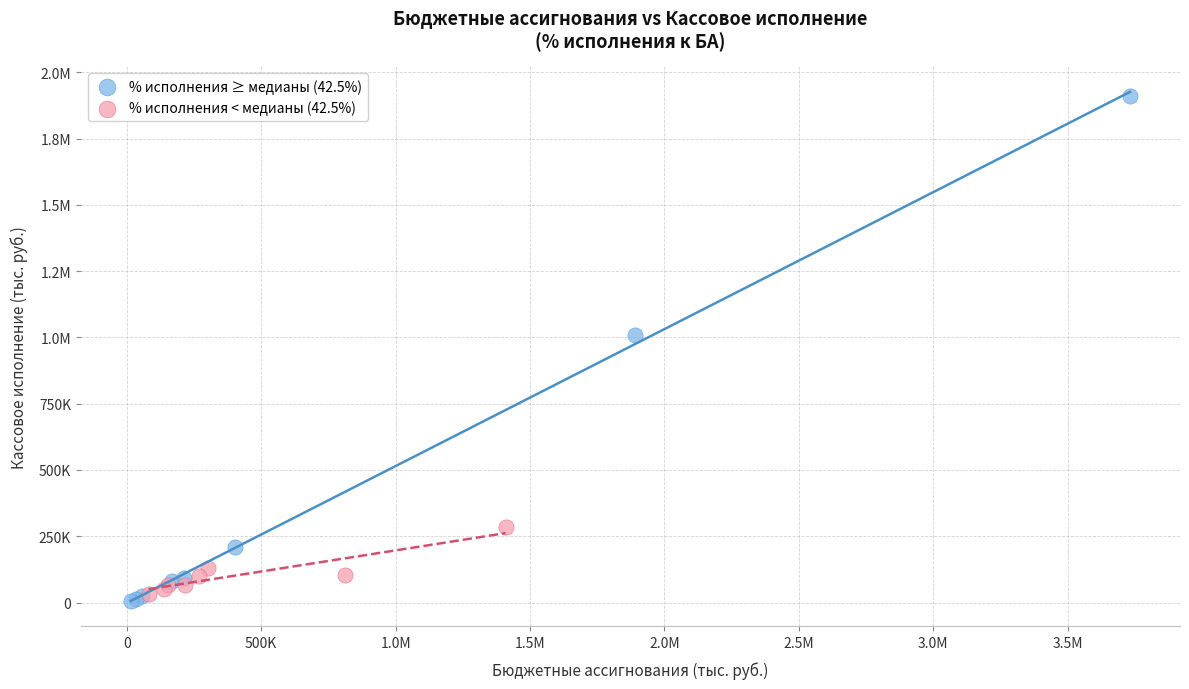

What are all the series names shown in the legend?

% исполнения ≥ медианы (42.5%), % исполнения < медианы (42.5%)